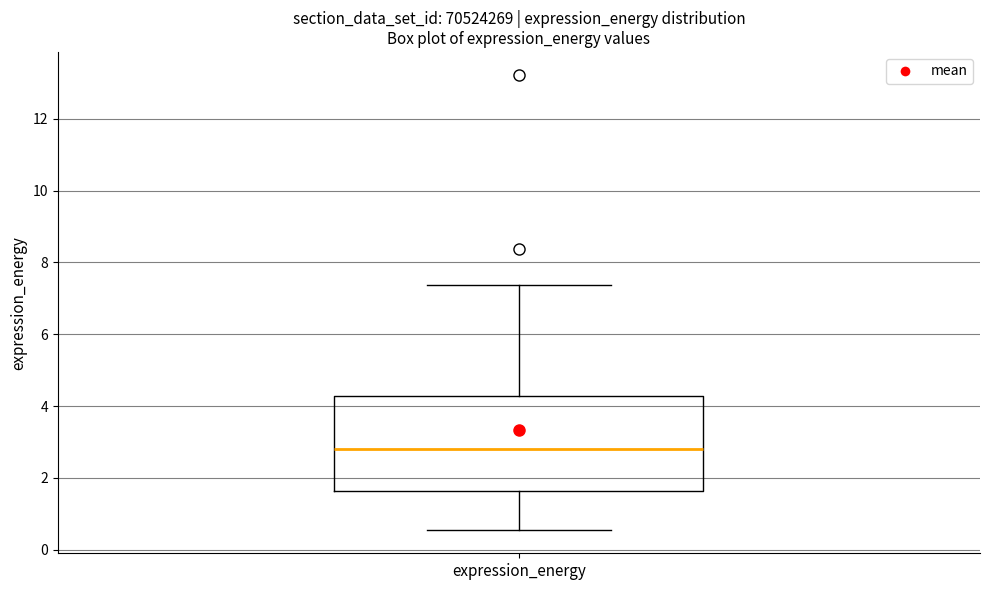

Read this box plot against the y-axis: the position of the median line, the range covered by the box, and the ends of both whiskers. The values are not printed on the chart, so give them approximately, as read against the axis.

median 2.8, box 1.6 to 4.2, whiskers 0.6 to 7.4